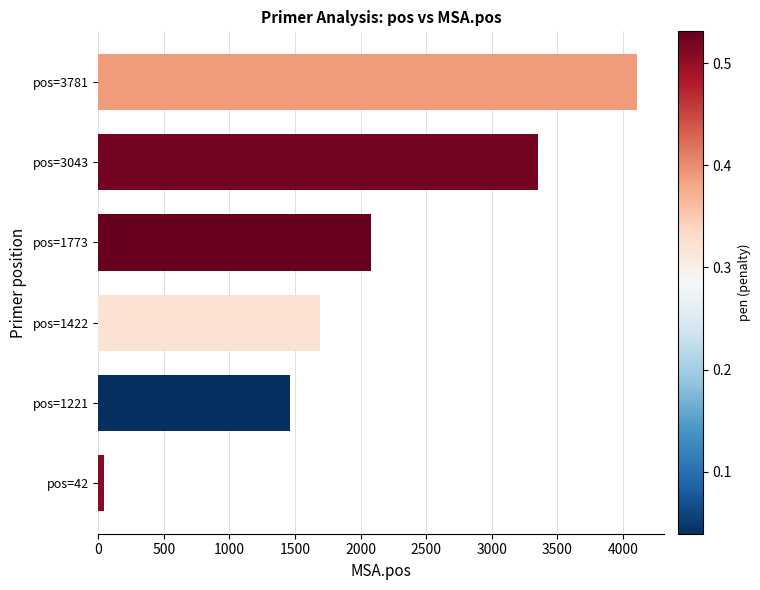

What is the change in value from pos=1422 to pos=1773?

+385